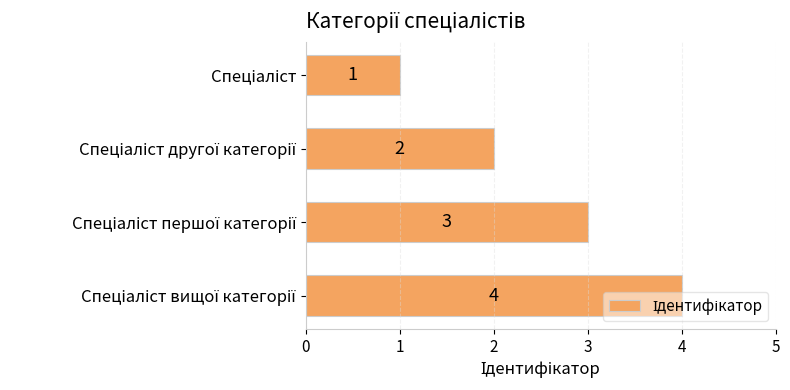

Does the chart contain stacked bars?

No